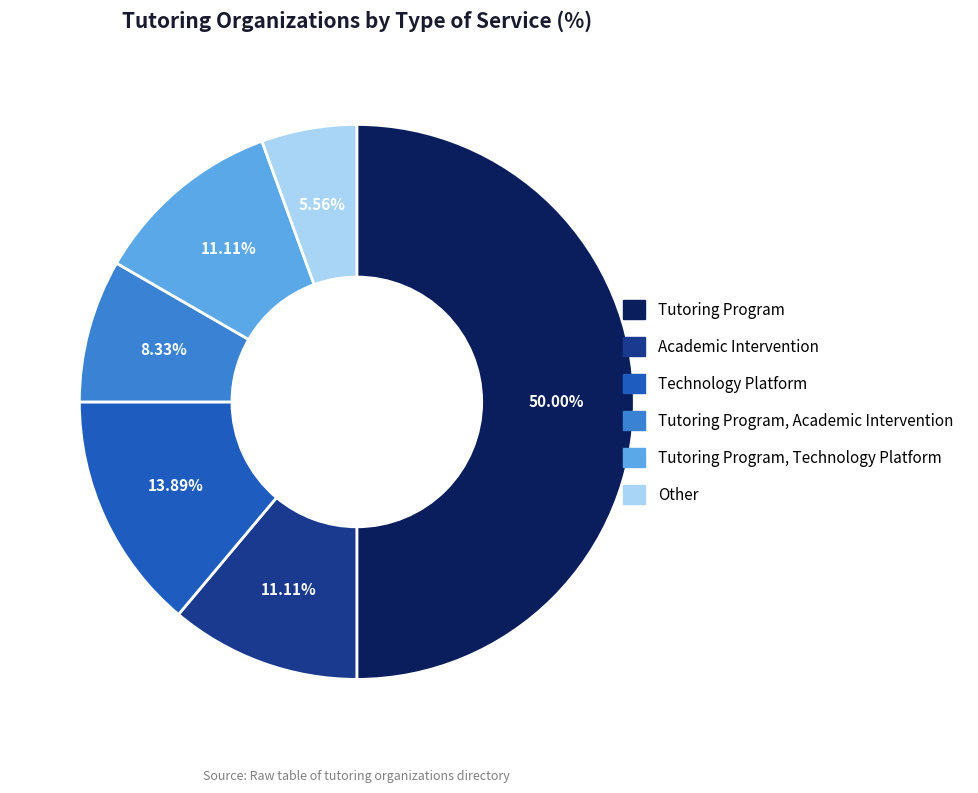

The Tutoring Program, Technology Platform slice represents 11% of the pie. True or false?

True